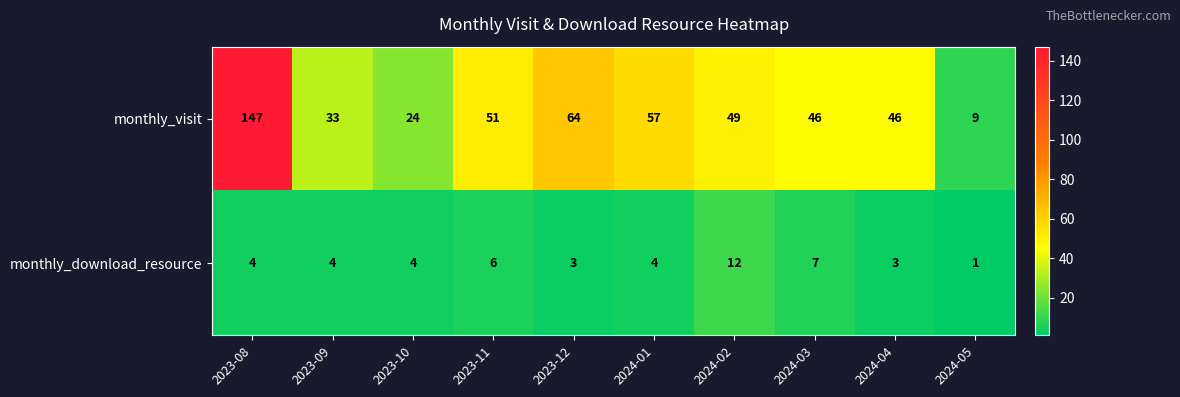

How many data points in monthly_visit are less than 49?

5